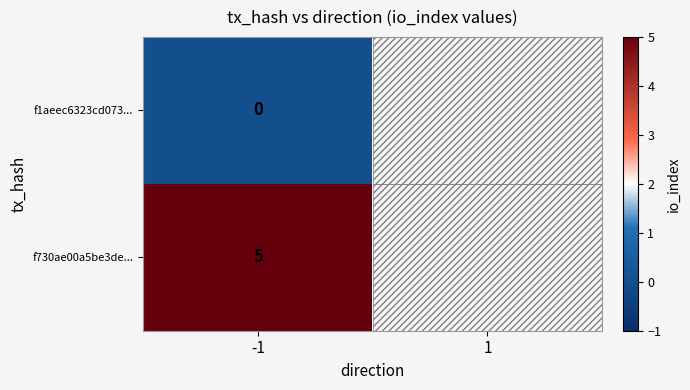

The f730ae00a5be3de... series shows 5 at -1. True or false?

True